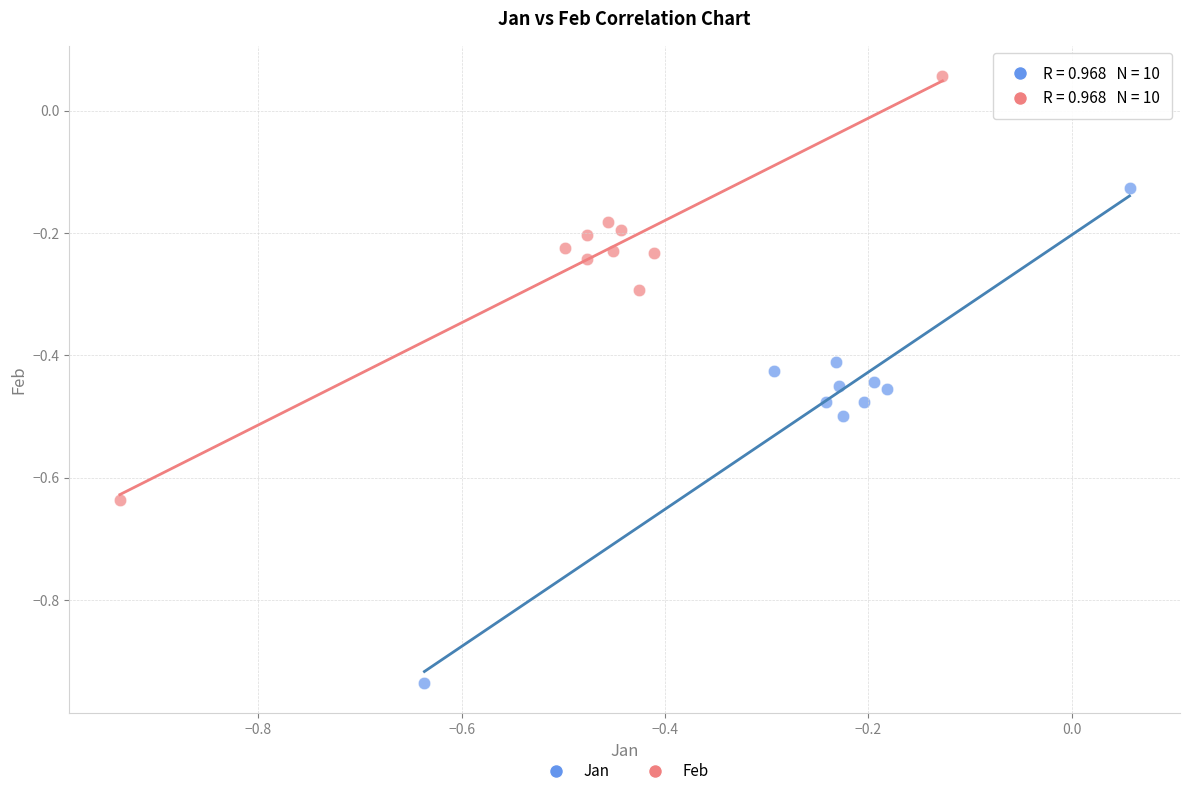

Which series reaches the maximum Y coordinate?

Feb